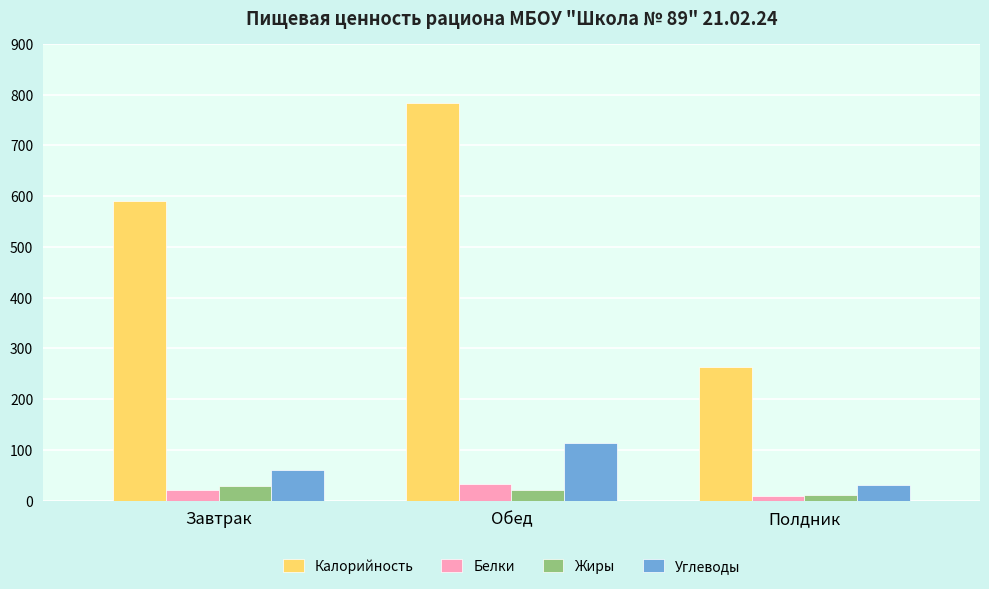

Reading left to right, what are all the values shown in this chart?

Калорийность: 590.2	784.4	263.0
Белки: 20.8	32.2	10.1
Жиры: 29.2	22.1	10.8
Углеводы: 61.0	113.1	31.2